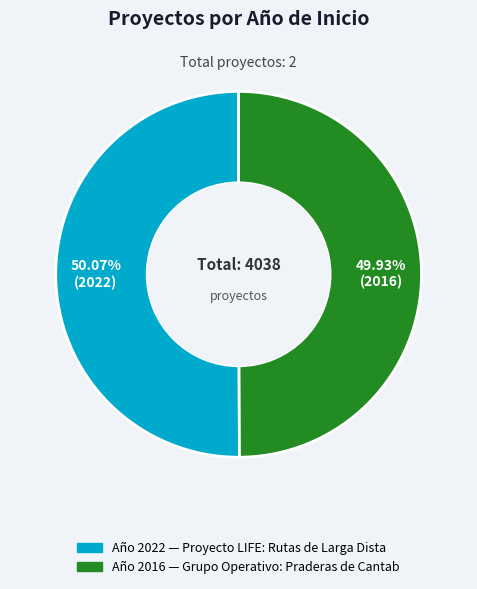

Is there any slice that represents more than half of the pie?

Yes